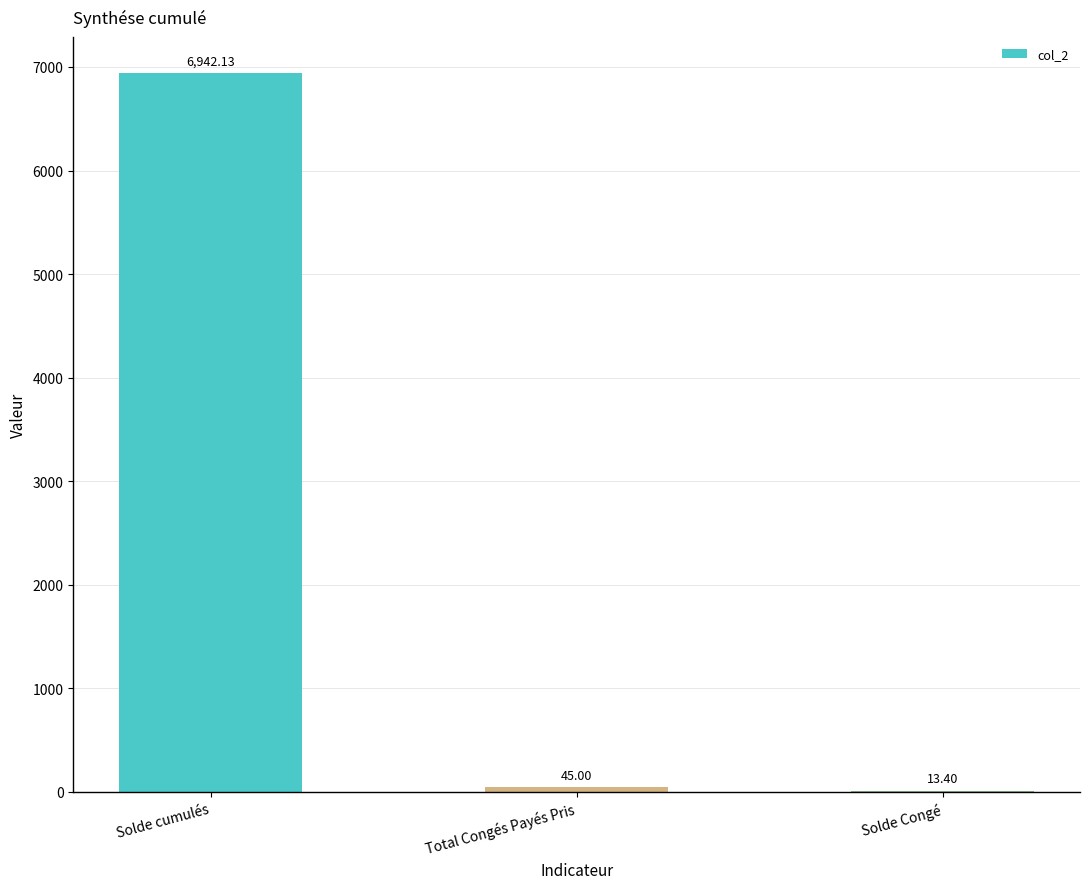

What is the change in value from Solde cumulés to Solde Congé?

-6928.7